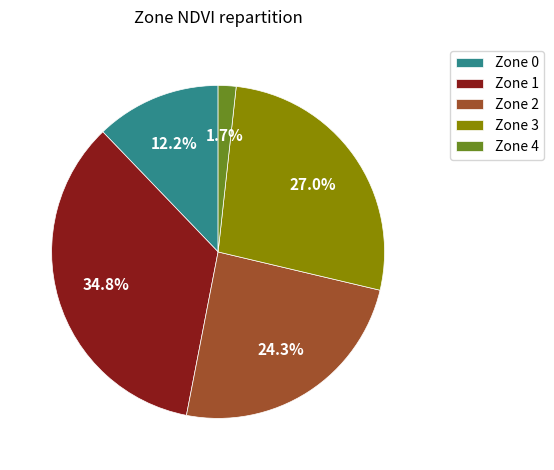

To the nearest percent, what percentage of the pie is Zone 2?

24%